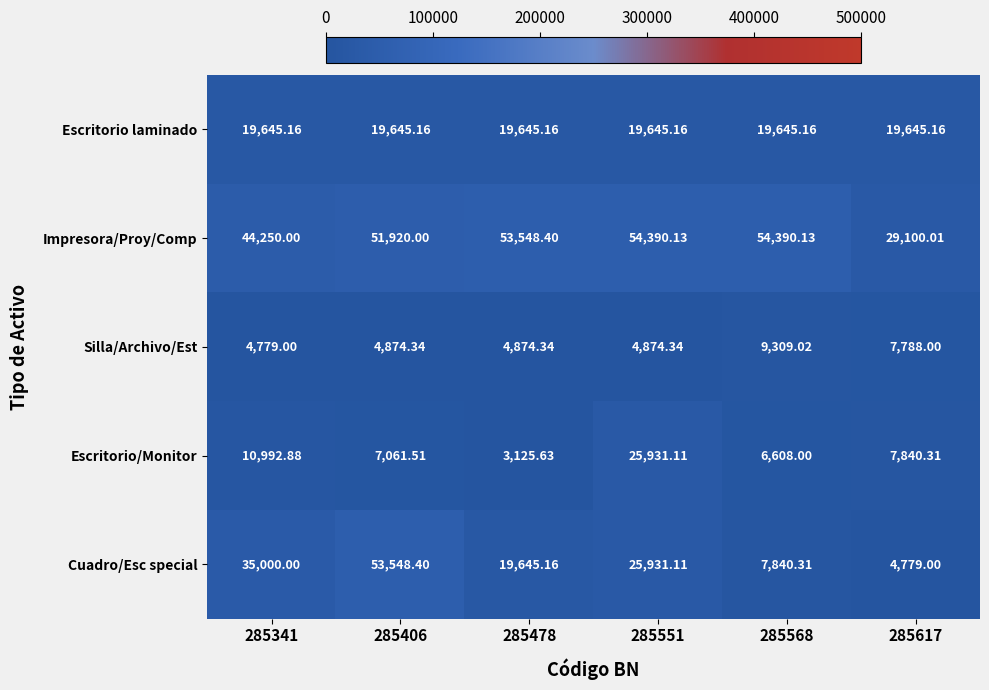

How many distinct data groups are displayed?

5